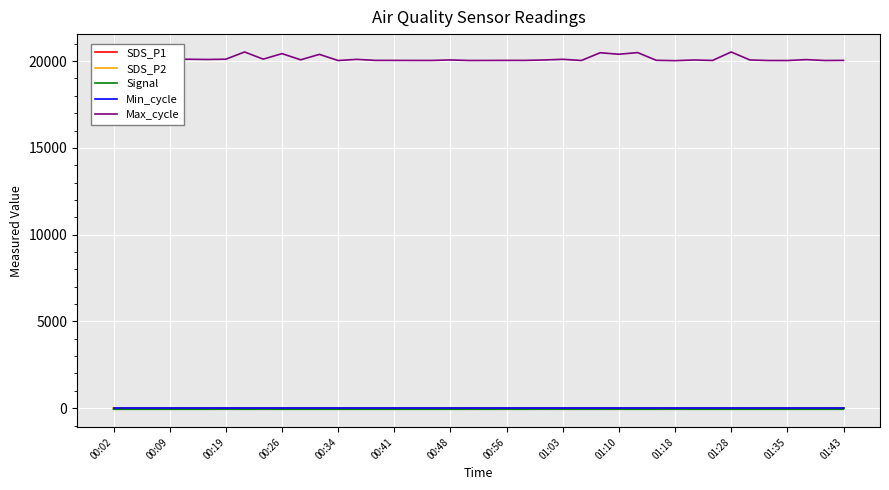

Which series has the largest total across all categories?

Max_cycle